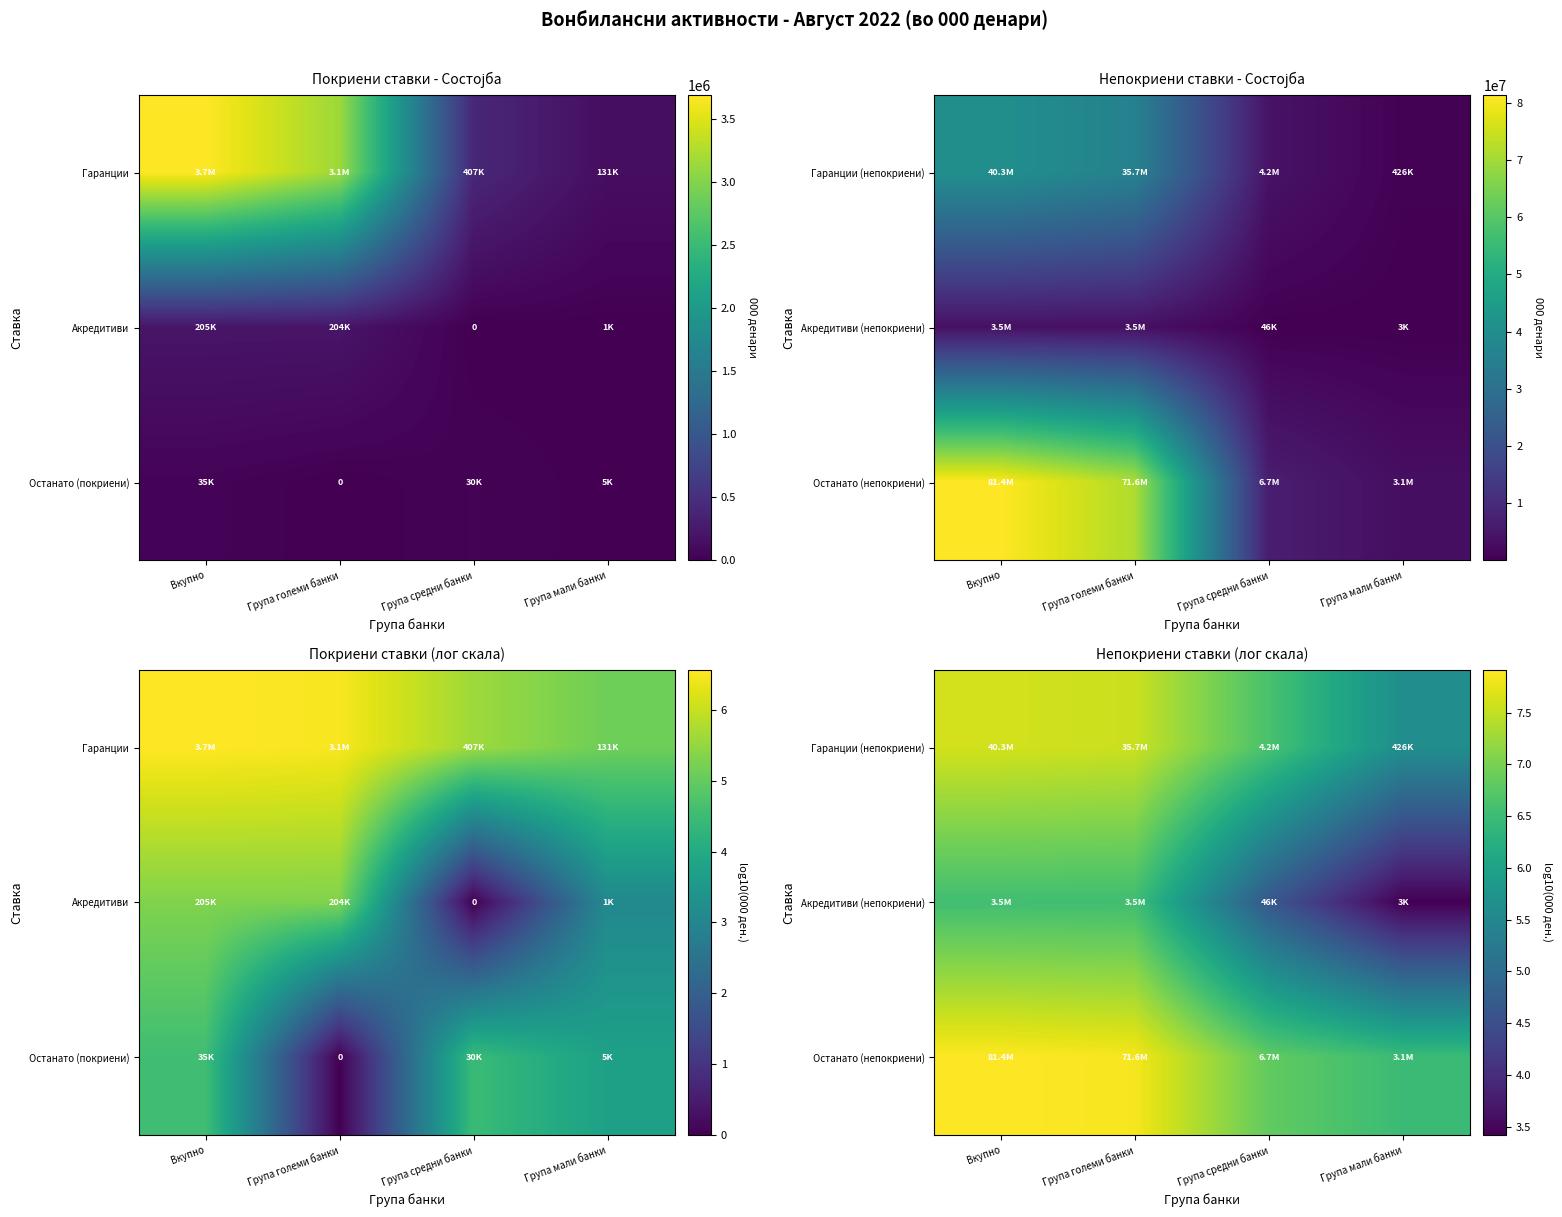

Rank the series by their maximum value, from highest to lowest.

Останато (непокриени), Гаранции (непокриени), Акредитиви (непокриени)